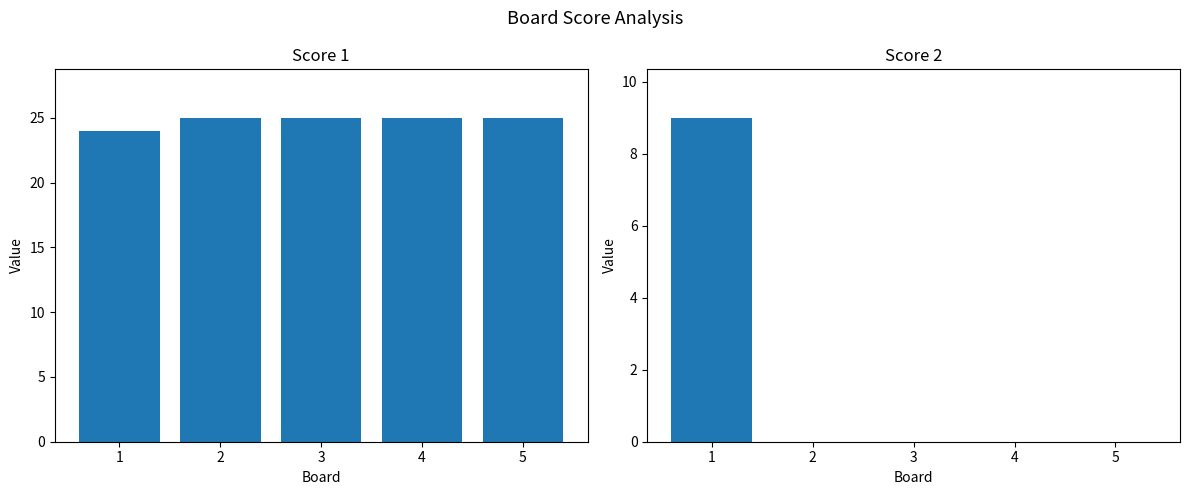

What is the difference between the Score 2 values at 2 and 1?

9